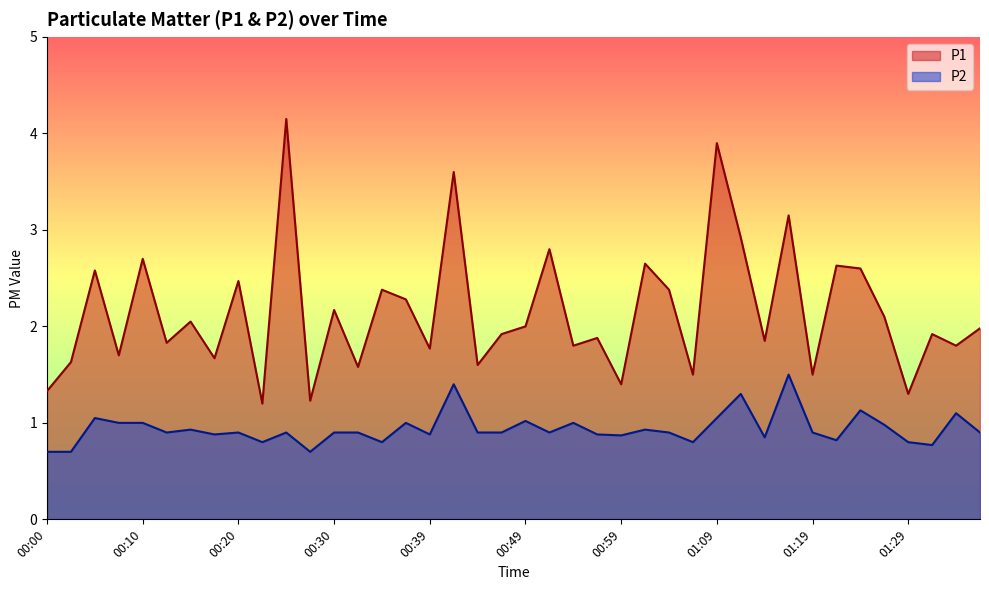

At which category is the sum across all series the highest?

00:25